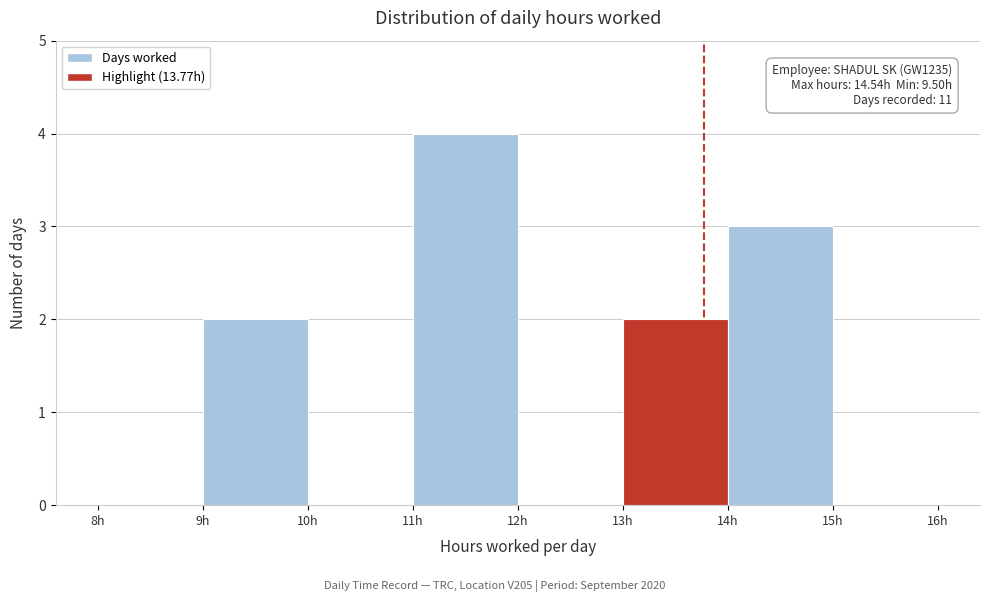

Which range on the x-axis has the tallest bar?

11 to 12